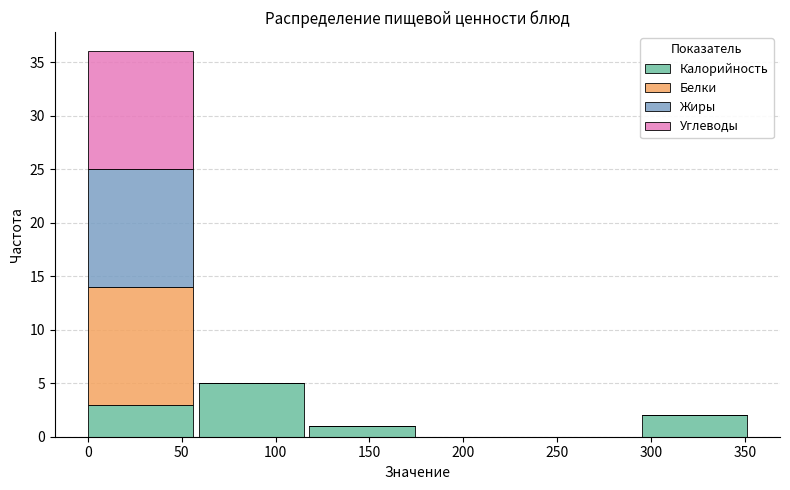

Which category has the highest value in the Калорийность series?

100